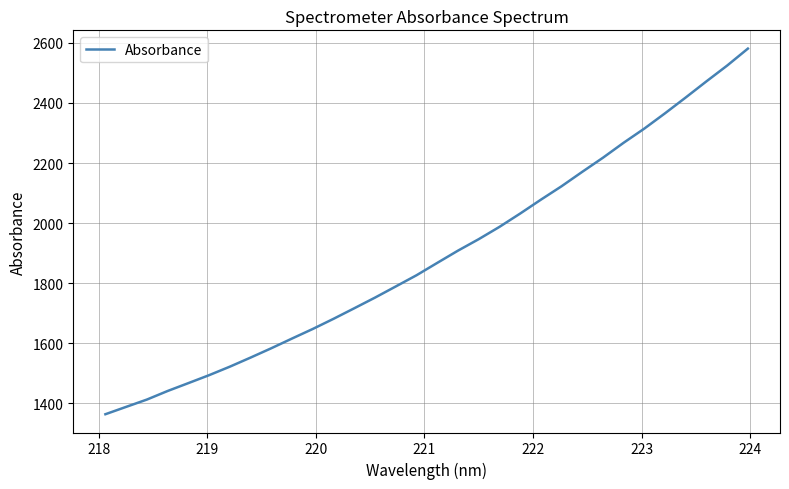

What is the smallest value displayed?

1363.9